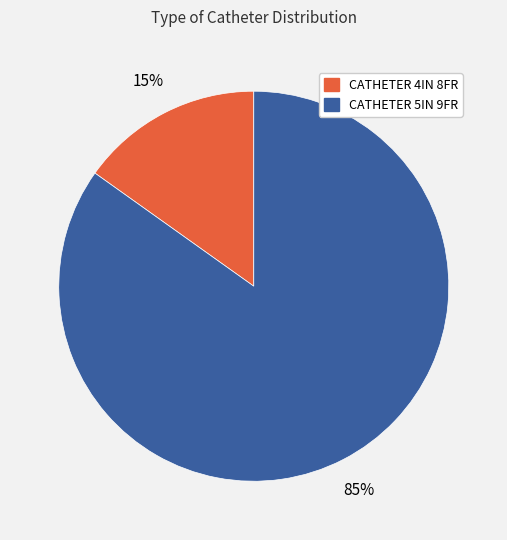

Between CATHETER 5IN 9FR and CATHETER 4IN 8FR, which is larger?

CATHETER 5IN 9FR